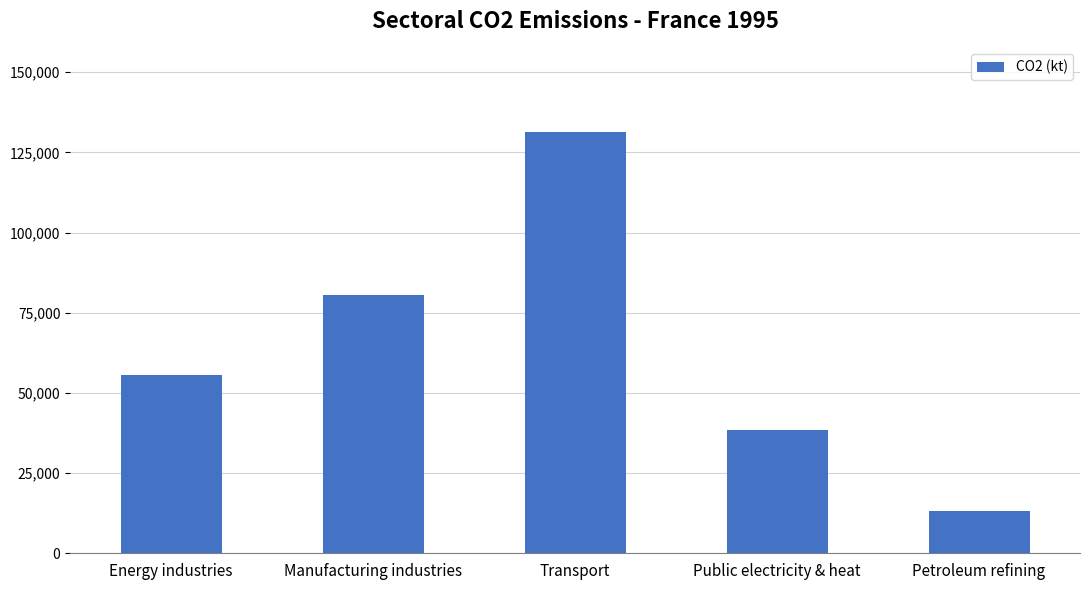

Is it true that the value at Manufacturing industries is 80608.0?

True